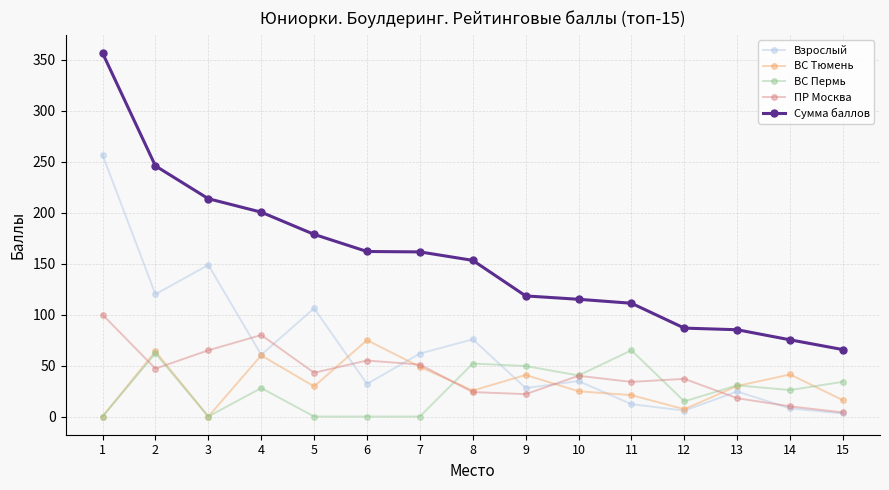

What are all the series names shown in the legend?

Взрослый, ВС Тюмень, ВС Пермь, ПР Москва, Сумма баллов